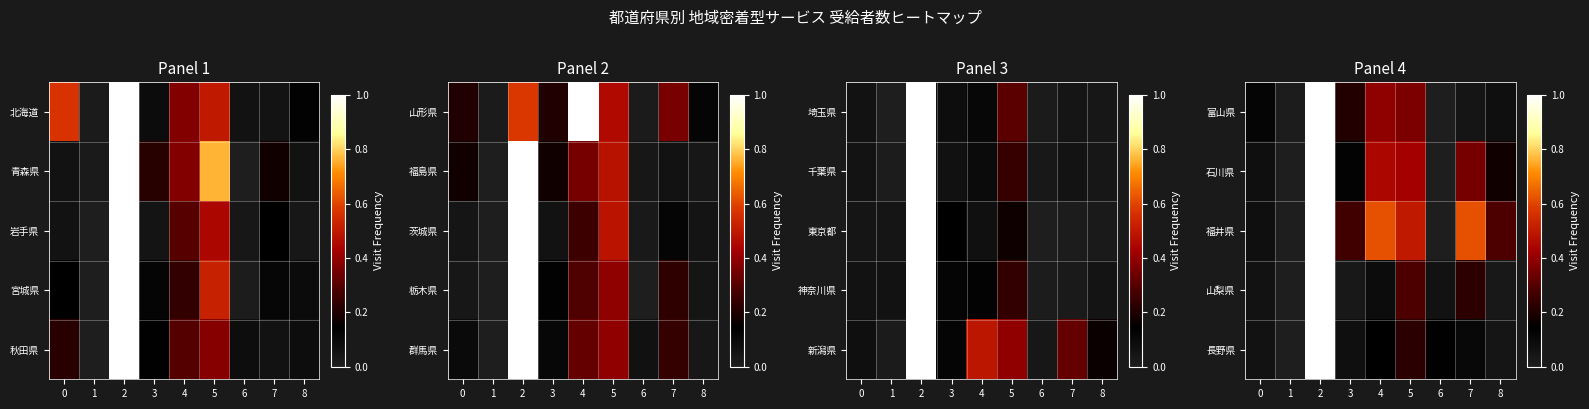

True or false: 石川県 has a value of 0.8 at 4.

False